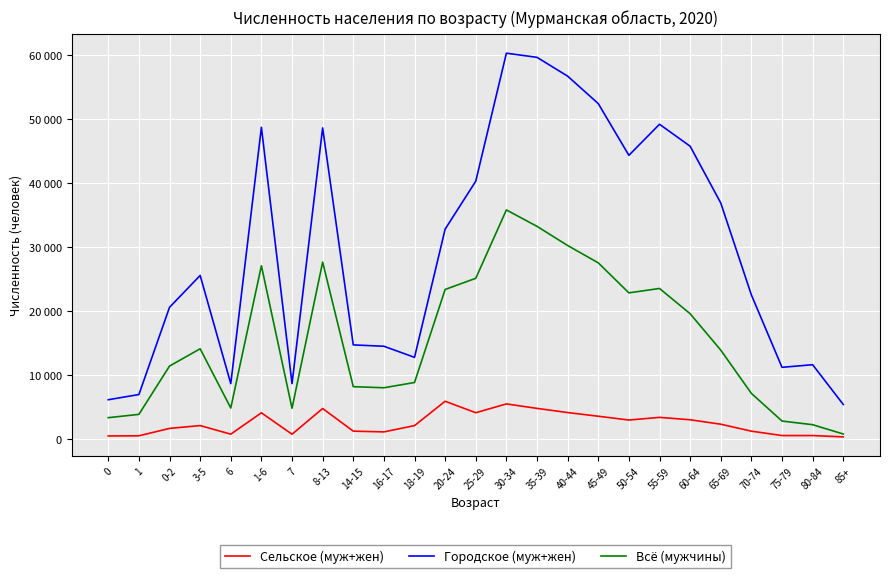

Is the value of Всё (мужчины) at 16-17 greater than the value of Сельское (муж+жен) at 70-74?

Yes